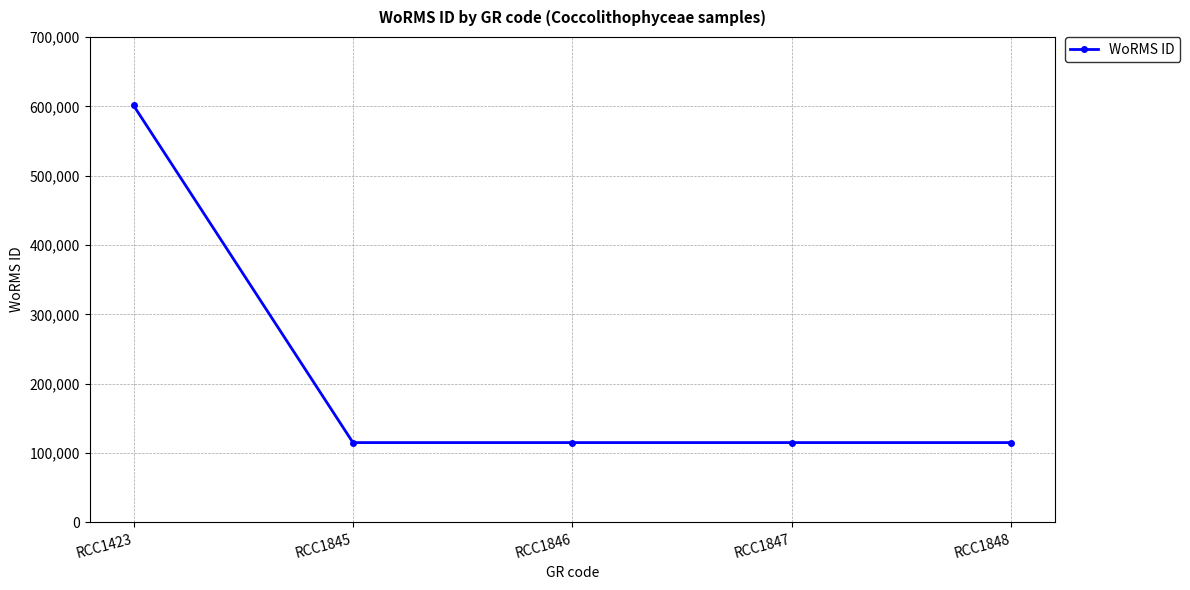

True or false: the data shows 601284 at RCC1423.

True